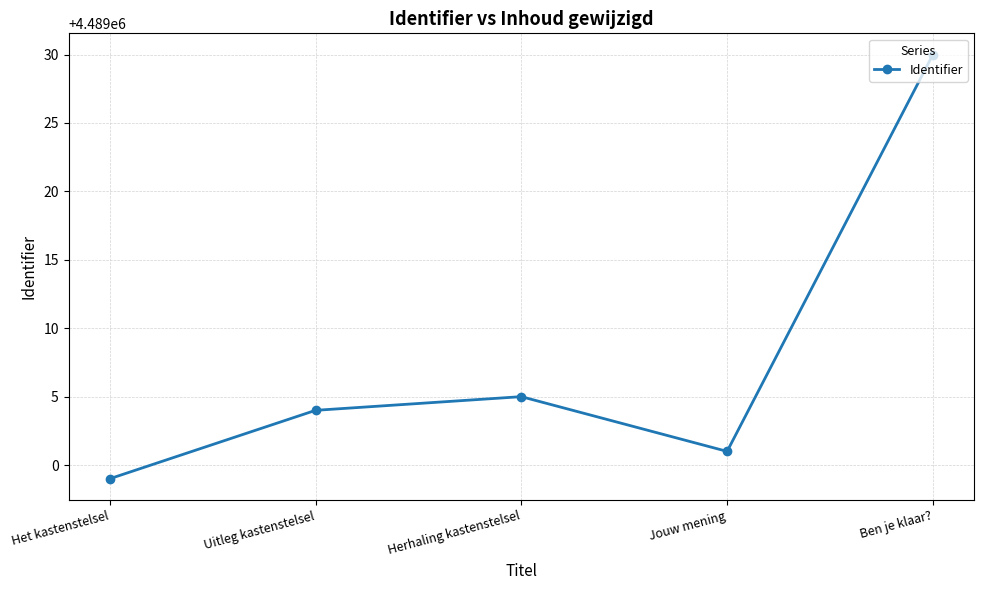

What is the value of the 3rd point from the left?

4489005